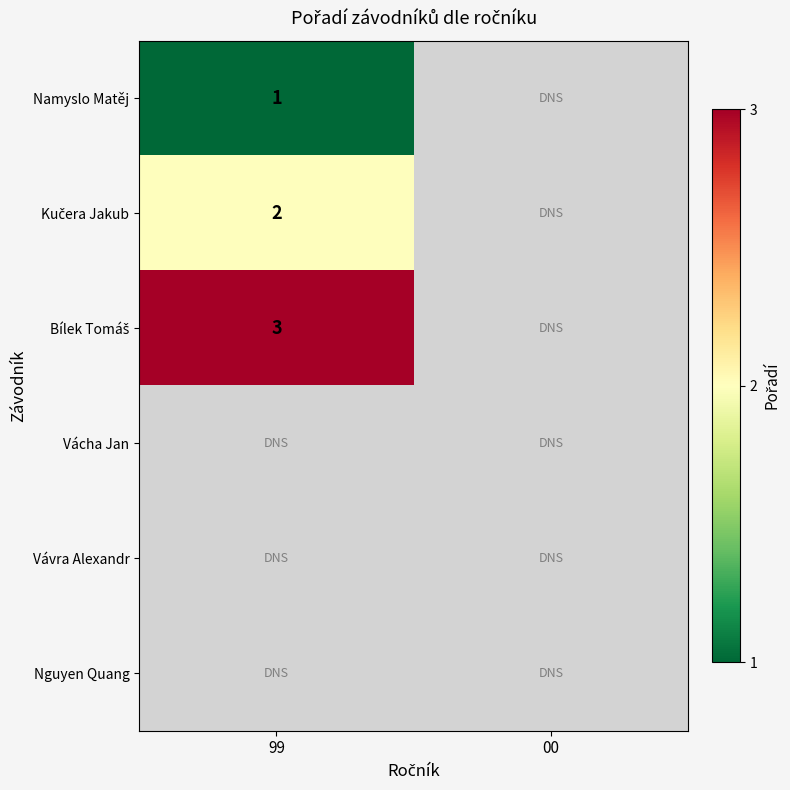

What is the spread (max minus min) of values at 99?

2.0